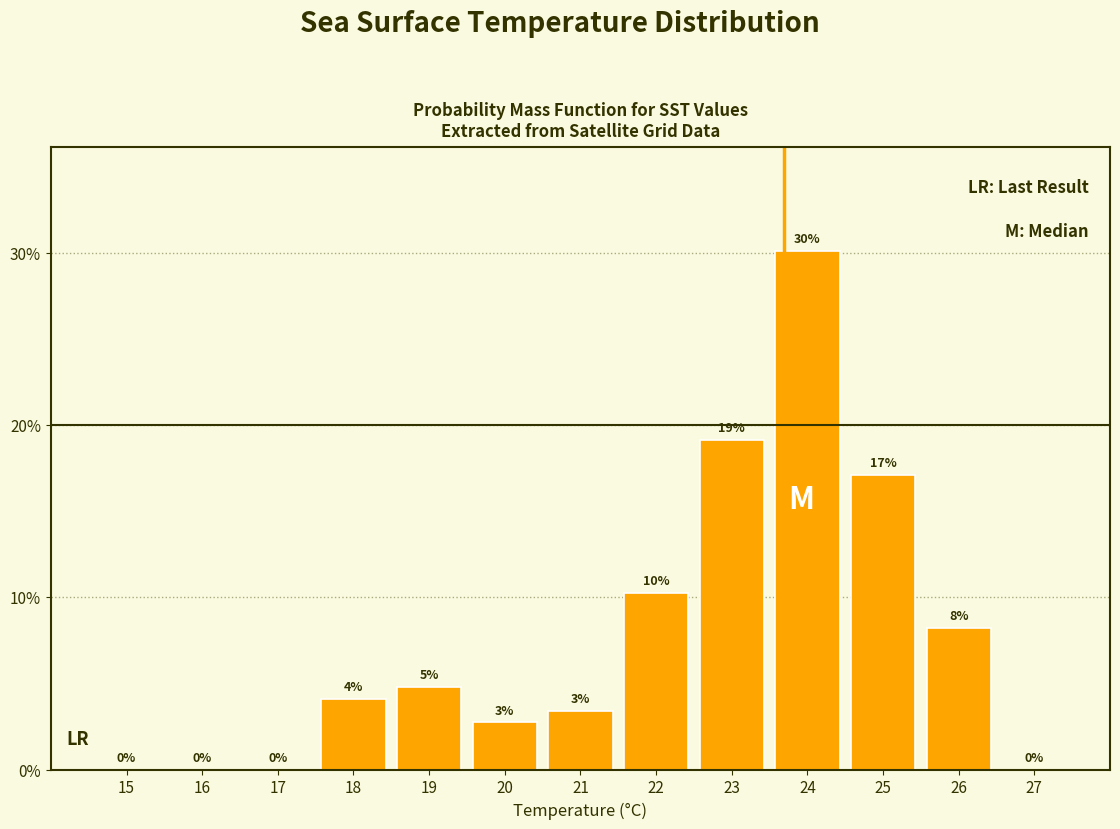

Are the bars horizontal?

No